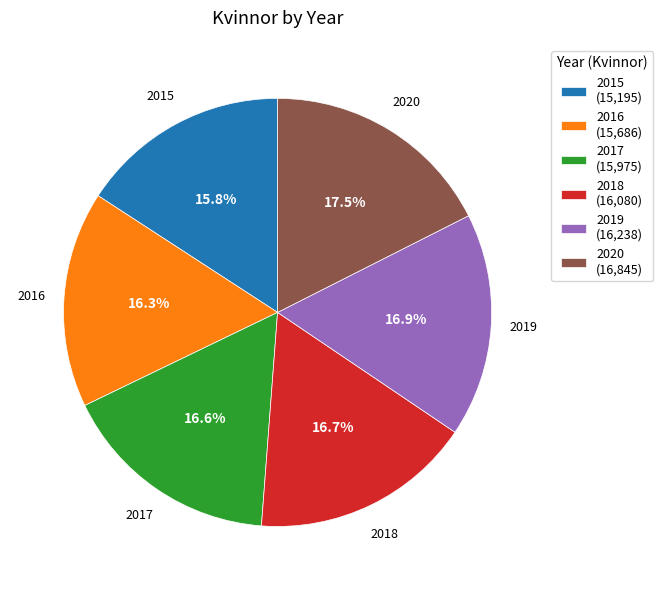

Is 2019 the majority of the pie?

No